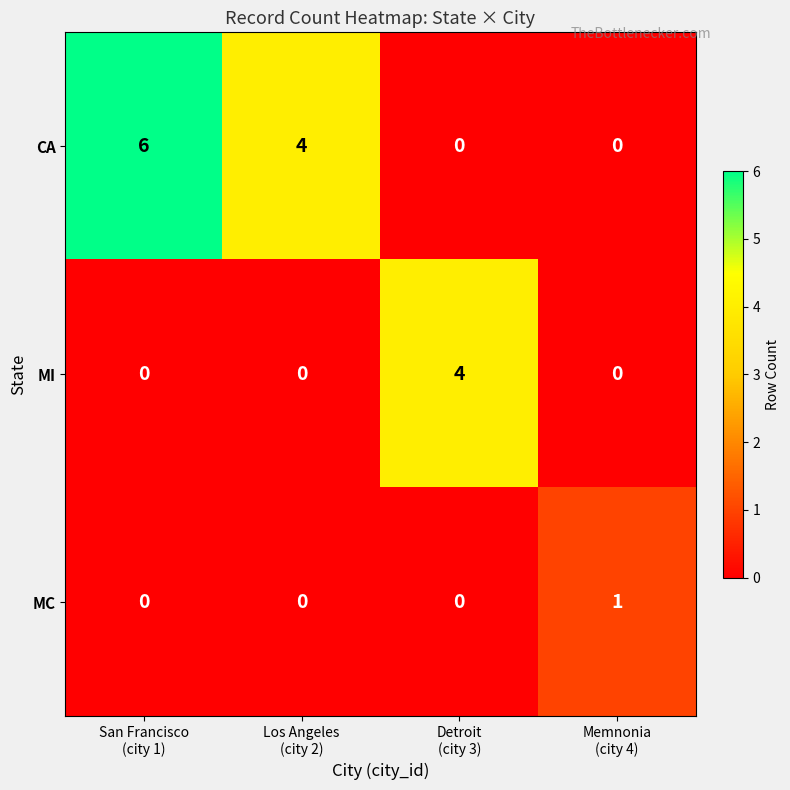

List the series in order of their overall mean, highest first.

CA, MI, MC